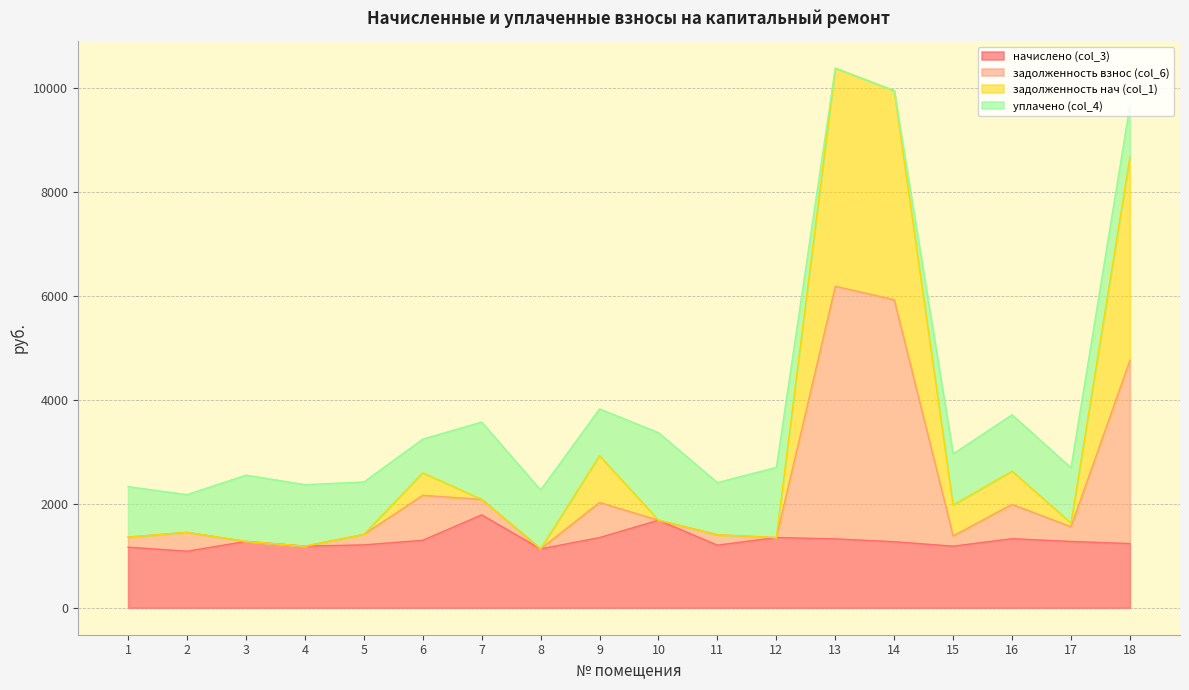

What is the total value across all series at 7?

3571.4